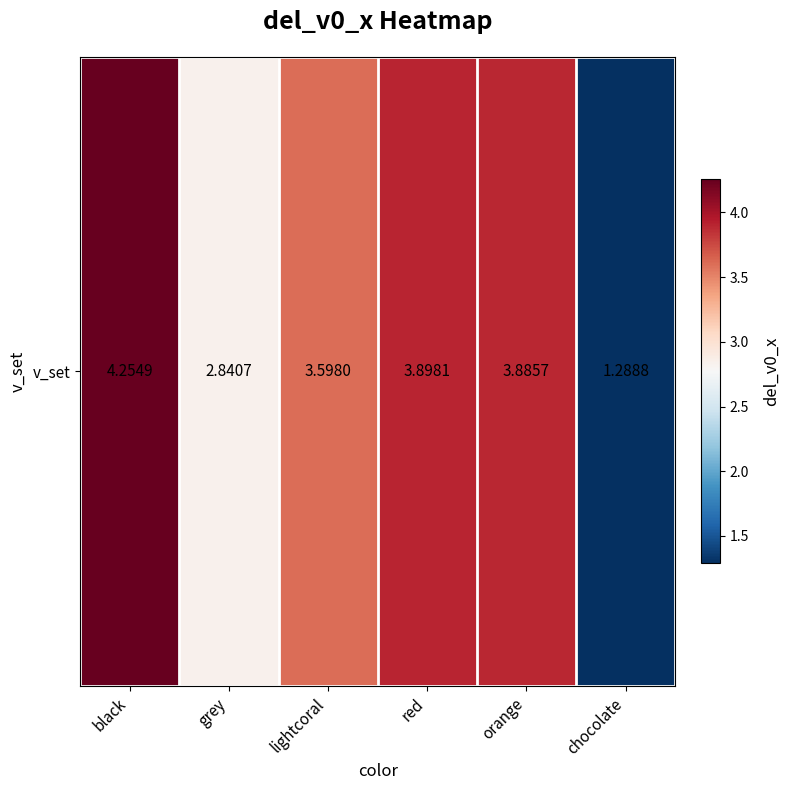

What is the ratio of the value at grey to the value at red?

0.7